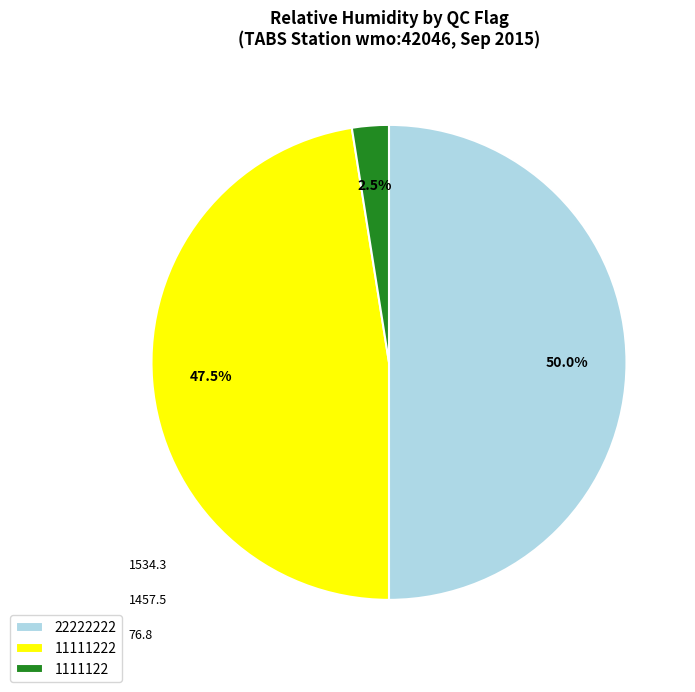

Which category has the smallest portion of the pie?

1111122